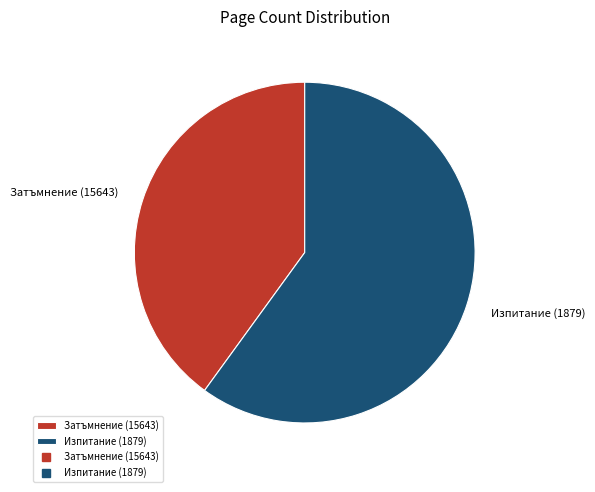

The Изпитание (1879) slice represents 75% of the pie. True or false?

False